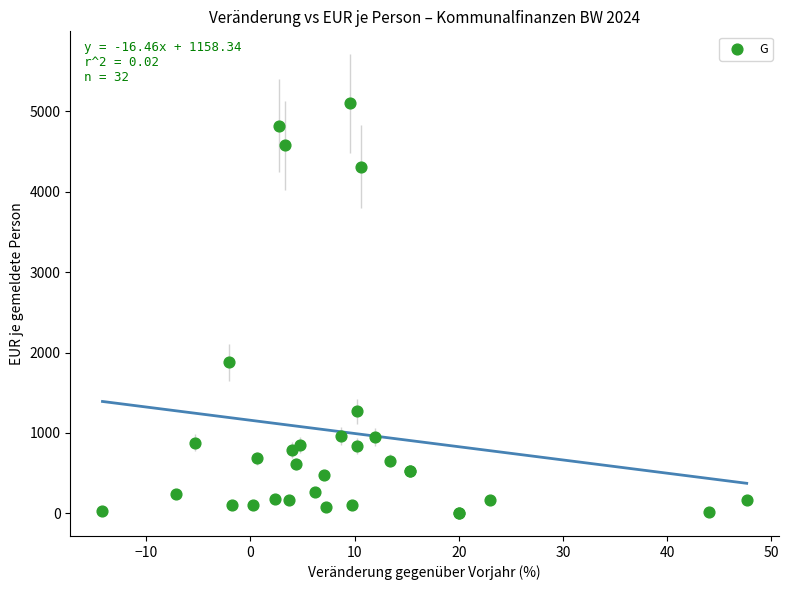

What Y value in the scatter plot is closest to 2551?

1877.0